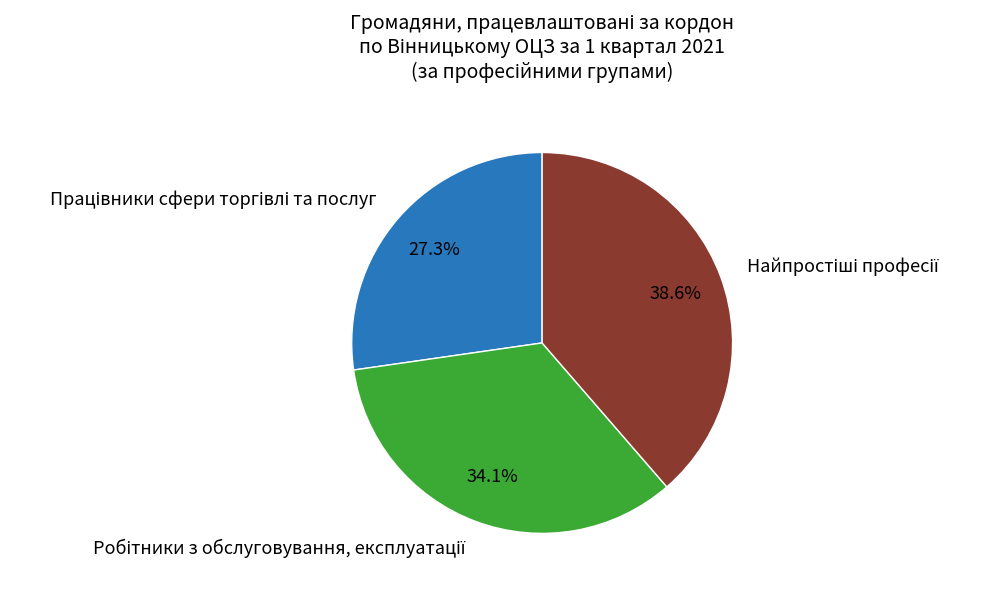

Is there a majority slice in this chart?

No